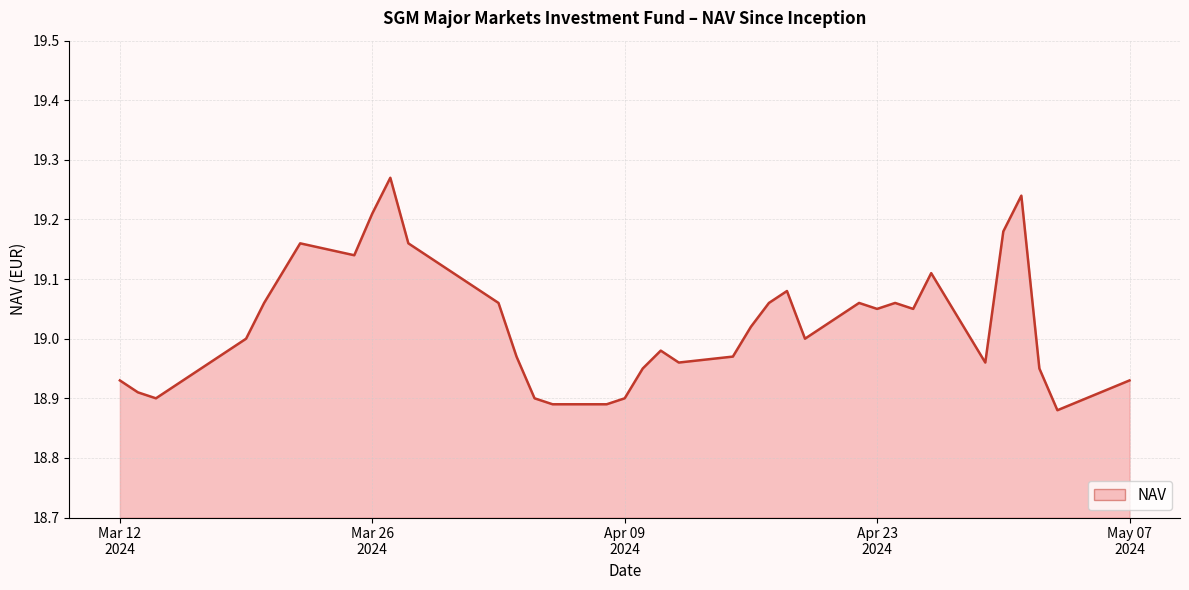

How many lines are shown in the chart?

1